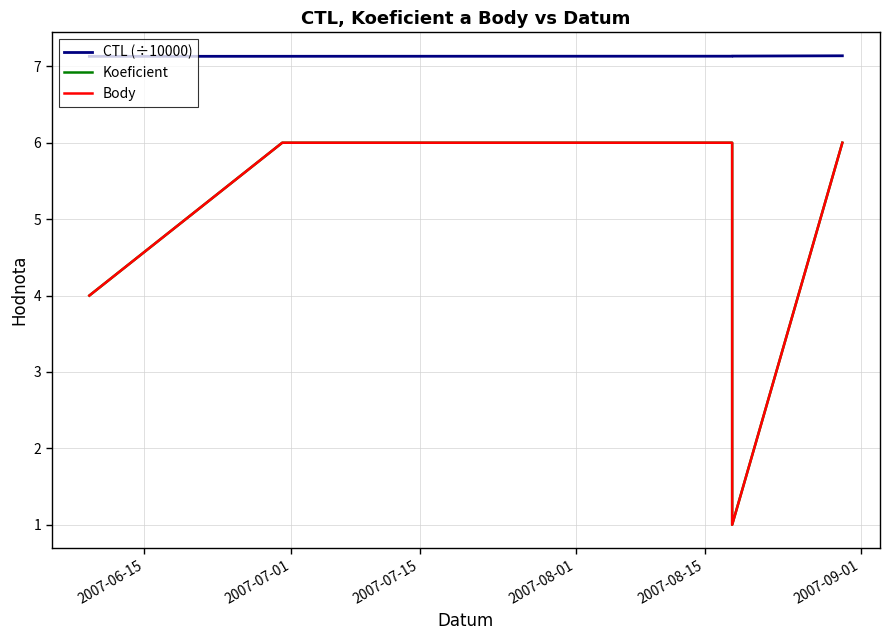

Is the value of Body at 2007-08-01 greater than the value of Koeficient at 2007-08-01?

No